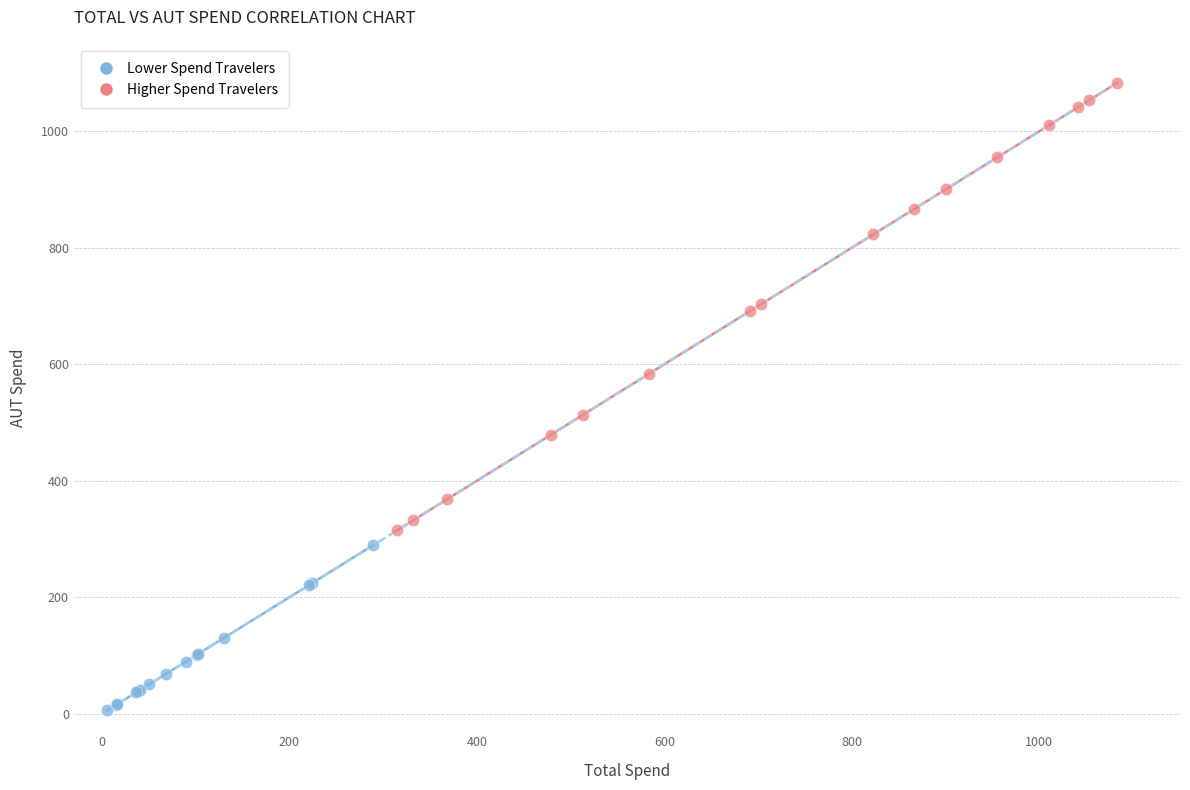

Which series reaches the maximum Y coordinate?

Higher Spend Travelers